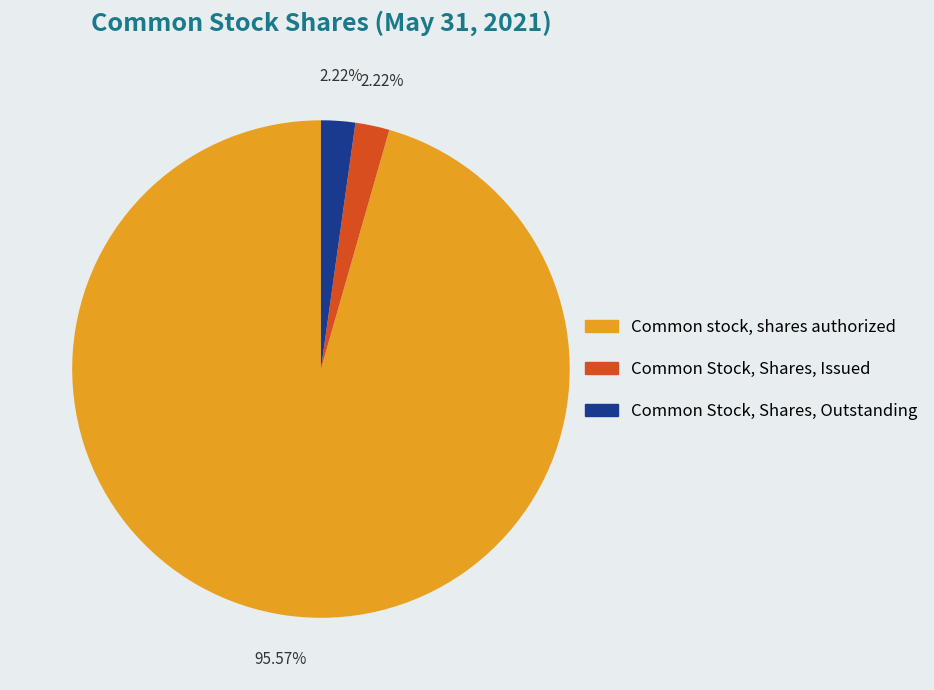

To the nearest percent, what is the combined percentage of Common Stock, Shares, Issued and Common Stock, Shares, Outstanding?

4%